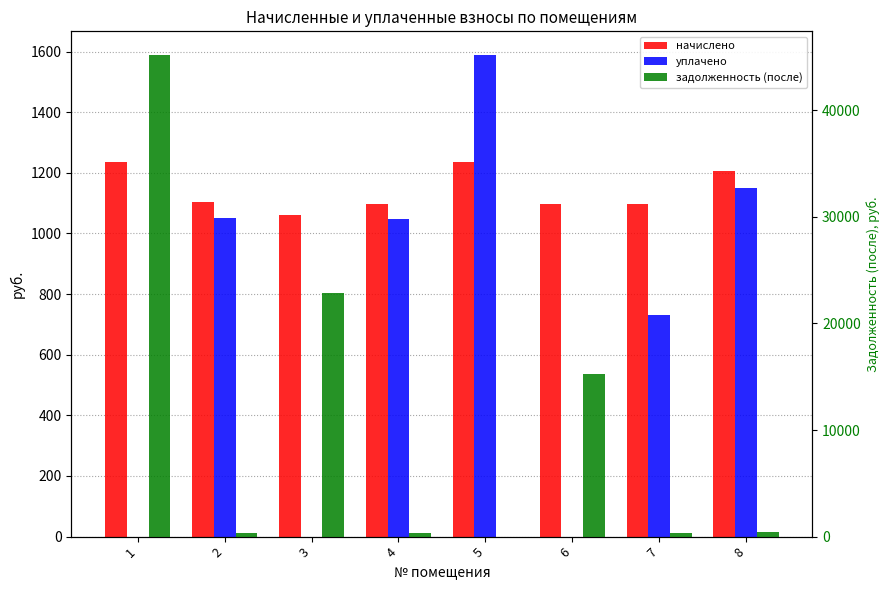

At how many categories does at least one series exceed 13184?

3